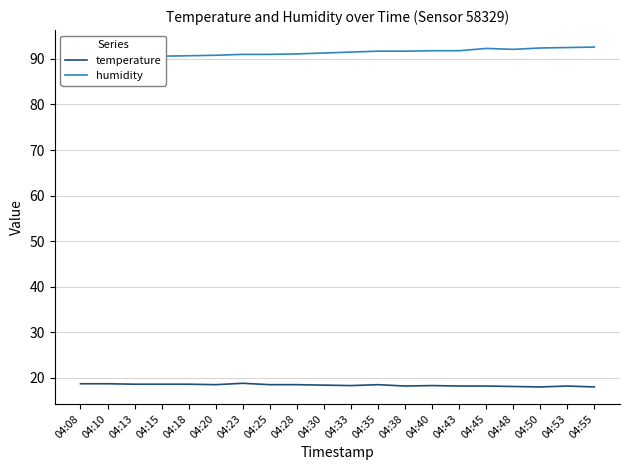

Which label corresponds to the smallest value in the chart?

04:50